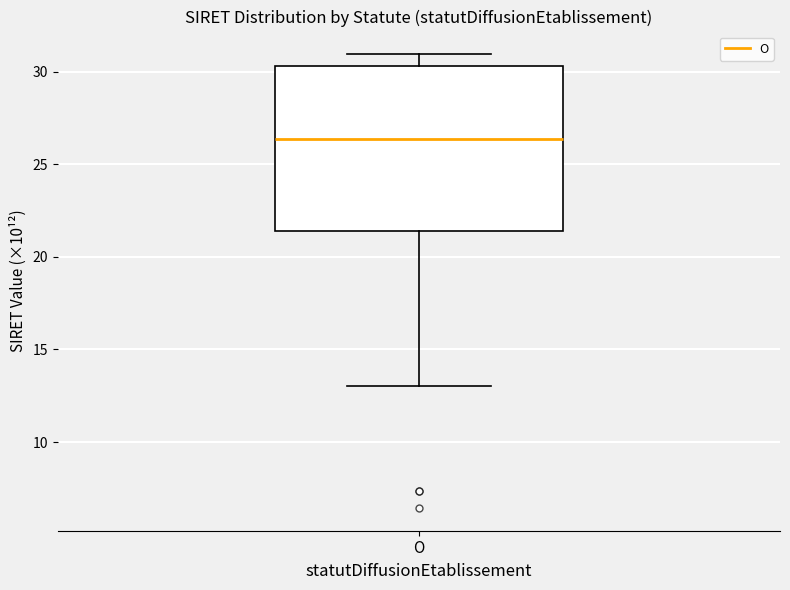

Read this box plot against the y-axis: the position of the median line, the range covered by the box, and the ends of both whiskers. The values are not printed on the chart, so give them approximately, as read against the axis.

median 26.5, box 21.5 to 30.5, whiskers 13.0 to 31.0